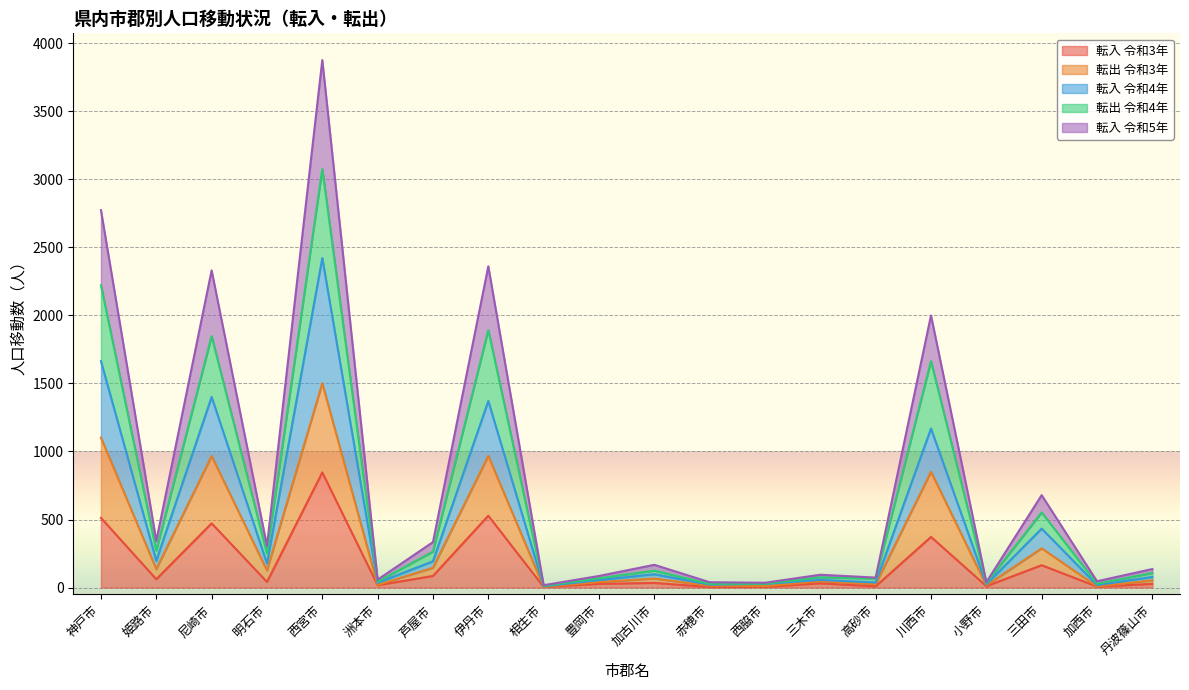

At which category is the sum across all series the highest?

西宮市